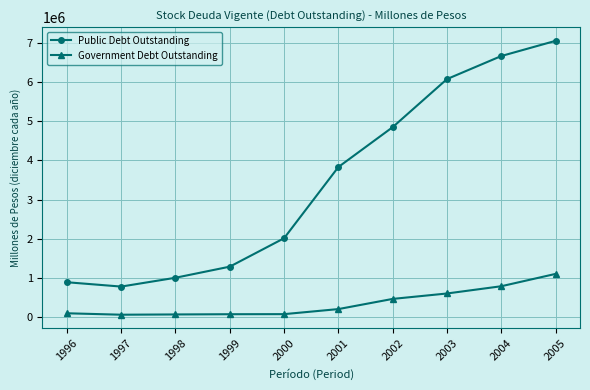

What is the greatest value displayed?

7056292